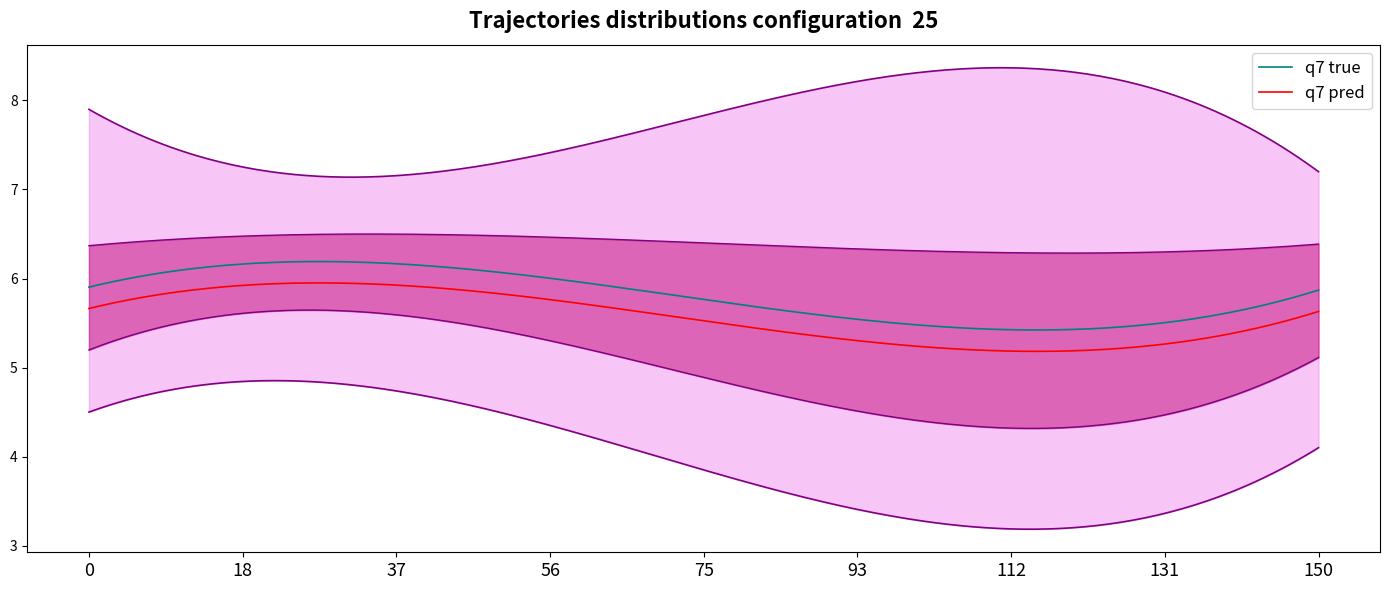

What is the highest value of the q7 pred series?

6.0